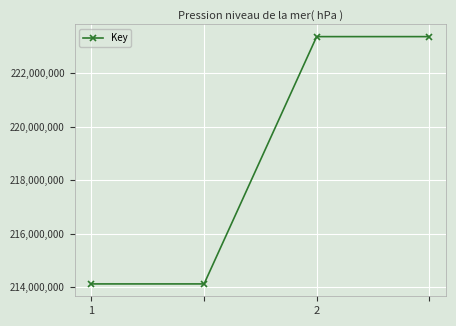

What is the value of the 1st point from the left?

214117083